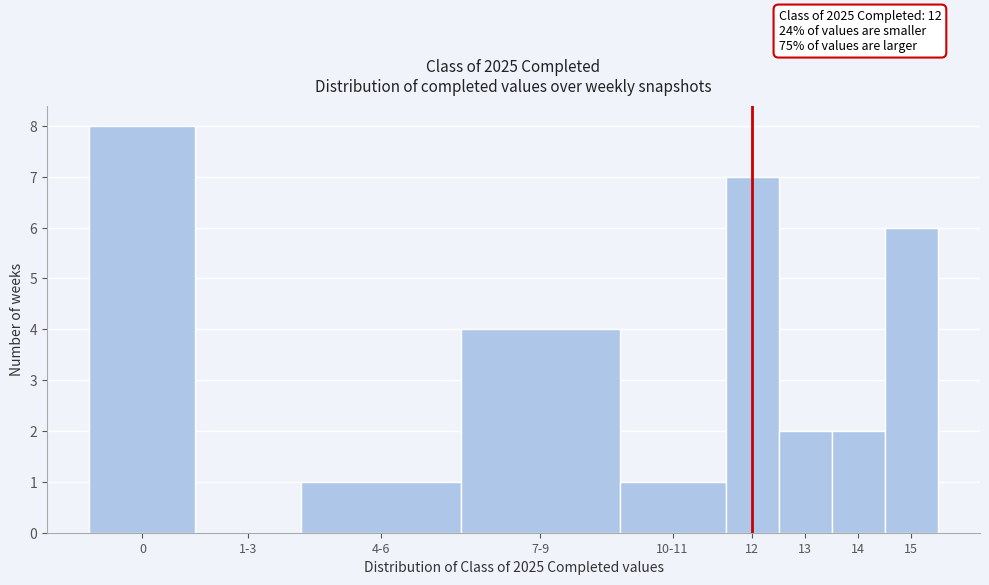

Reading left to right, list all the values displayed in this chart.

0=8	1-3=0	4-6=1	7-9=4	10-11=1	12=7	13=2	14=2	15=6